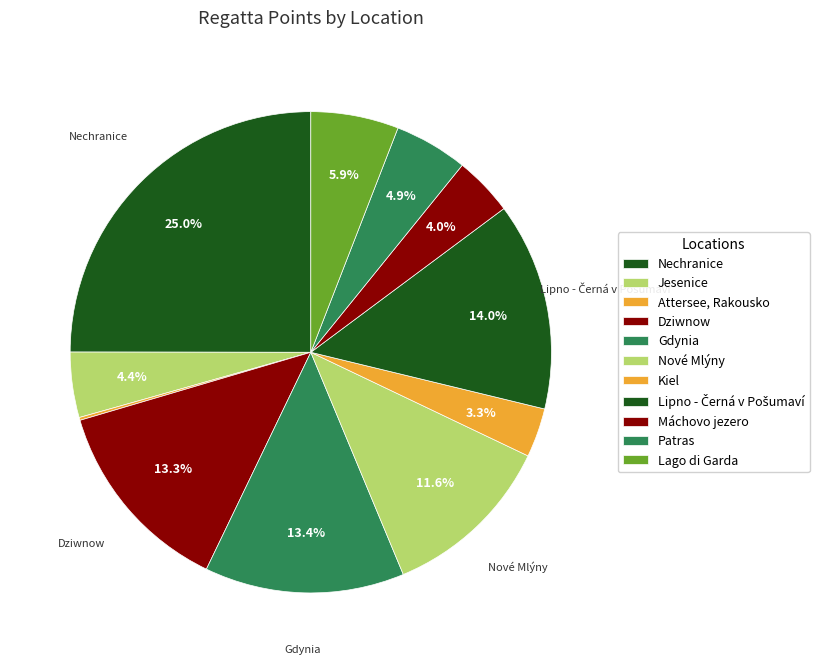

To the nearest percent, what is the difference between the largest and smallest slice percentages?

25%